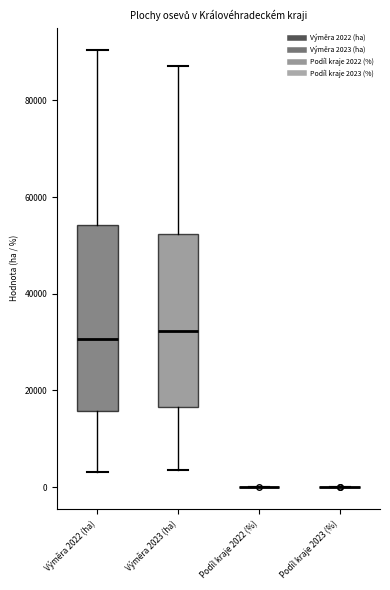

Comparing the boxes themselves (not the whiskers), which one is the tallest?

Výměra 2022 (ha)